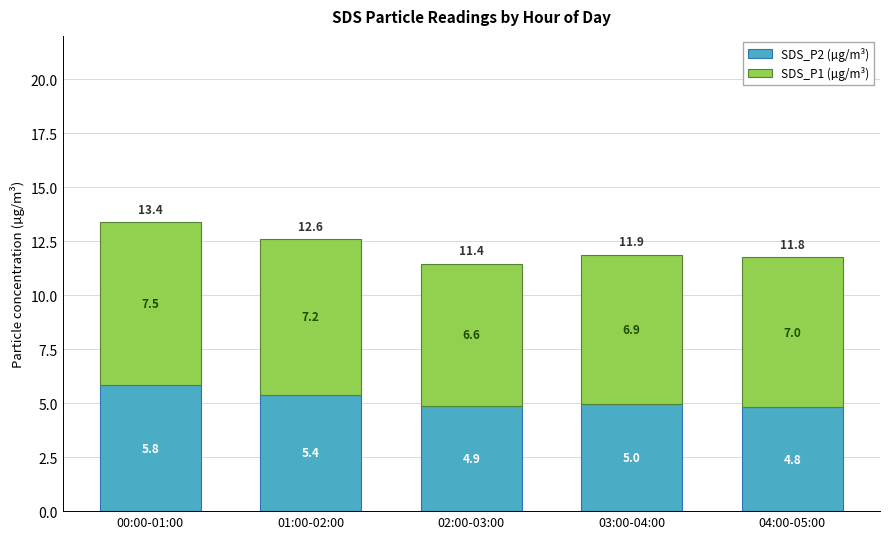

At which category is the sum across all series the highest?

00:00-01:00